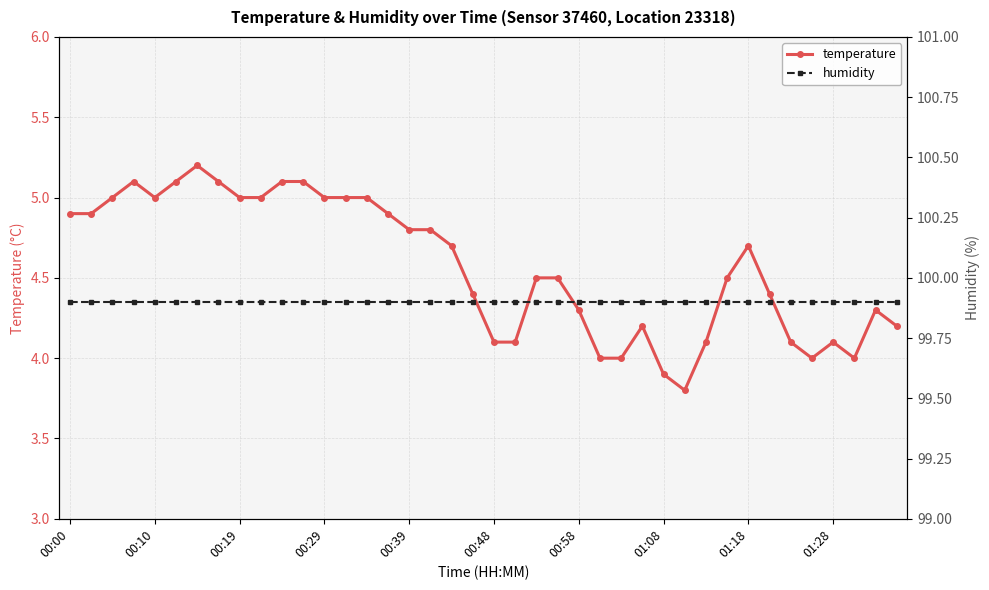

True or false: humidity and temperature cross at least once.

False